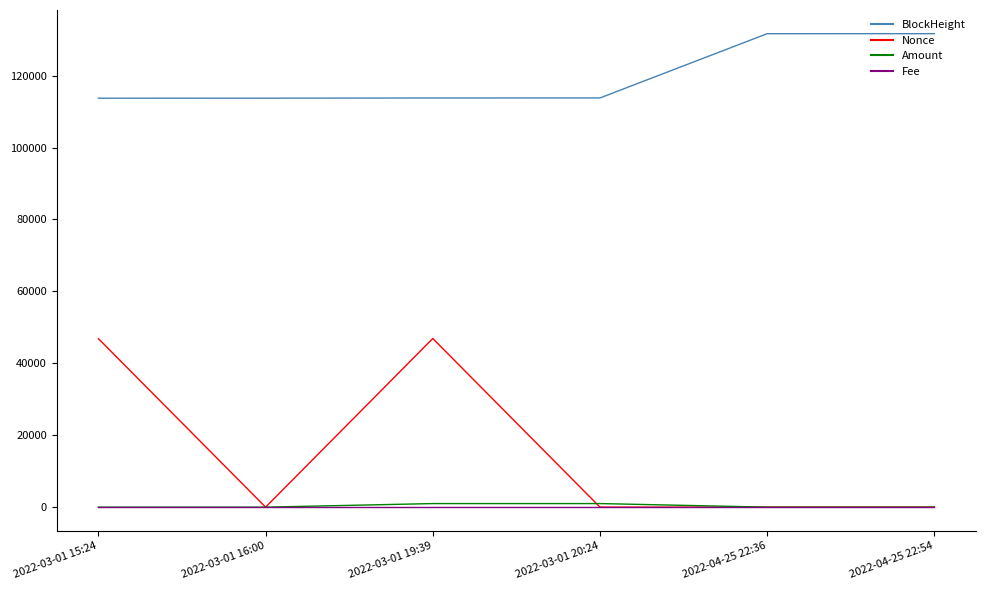

What is the highest value of the Nonce series?

46894.0